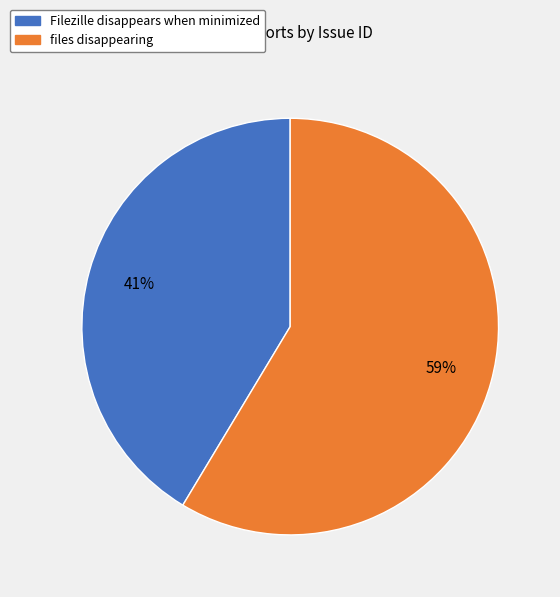

Do files disappearing and Filezille disappears when minimized together represent more than half of the pie?

Yes